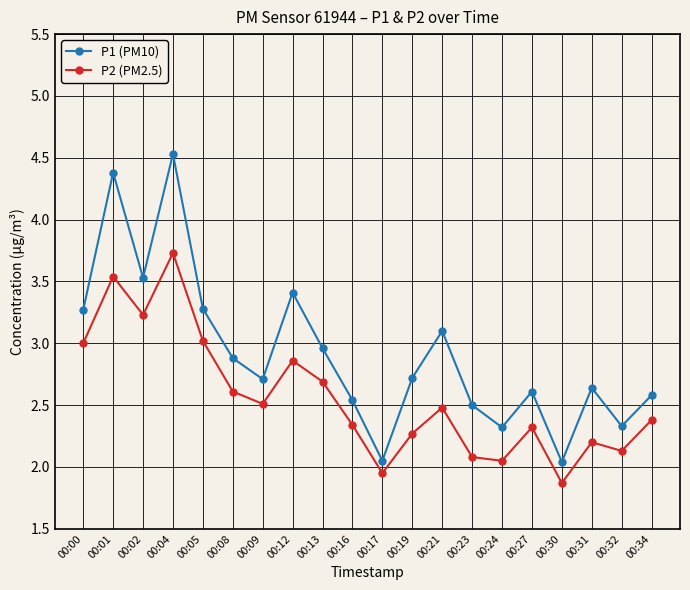

What is the highest value of the P2 (PM2.5) series?

3.7